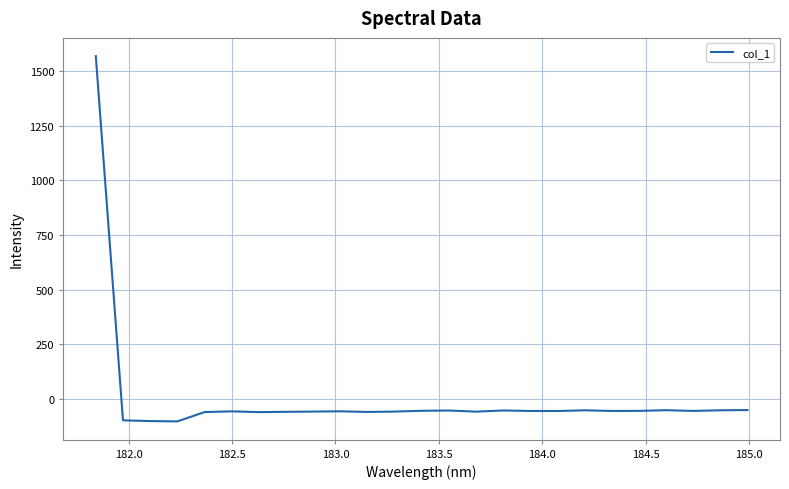

What is the minimum value shown in the chart?

-102.9